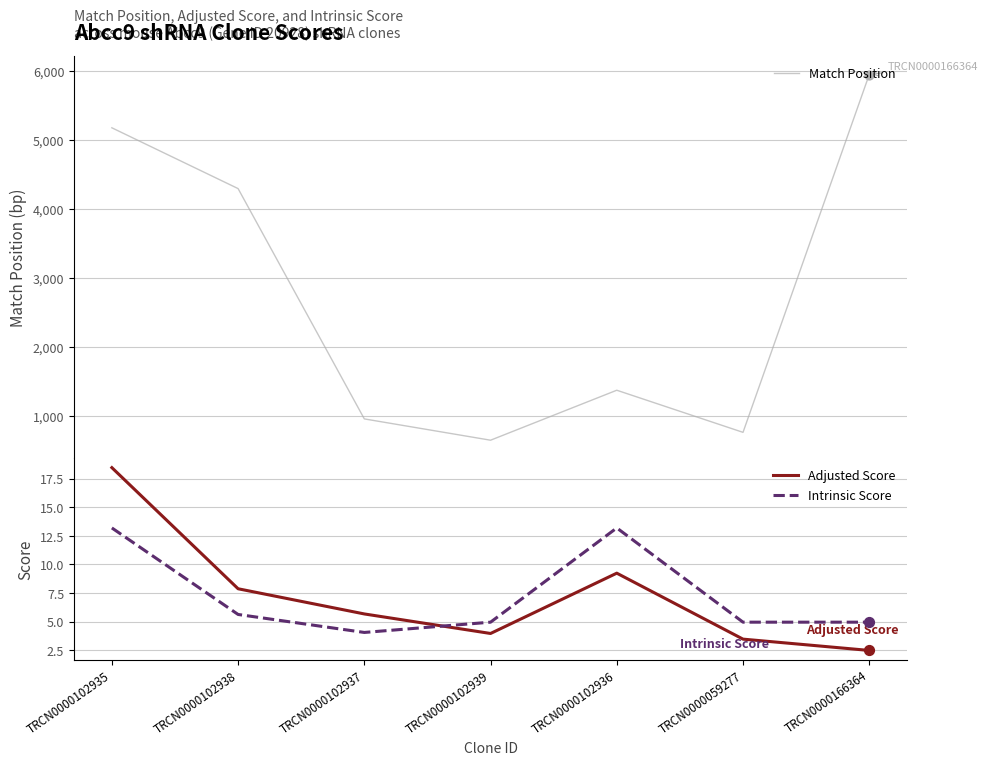

What is the total value across all series at TRCN0000166364?

5958.4